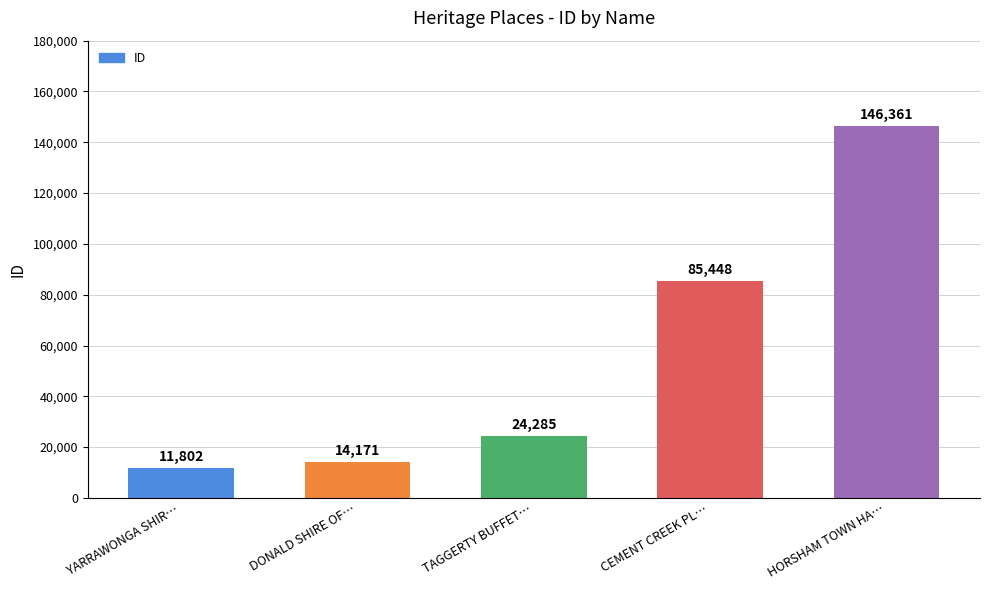

The chart shows a value of 85448 at CEMENT CREEK PL…. True or false?

True